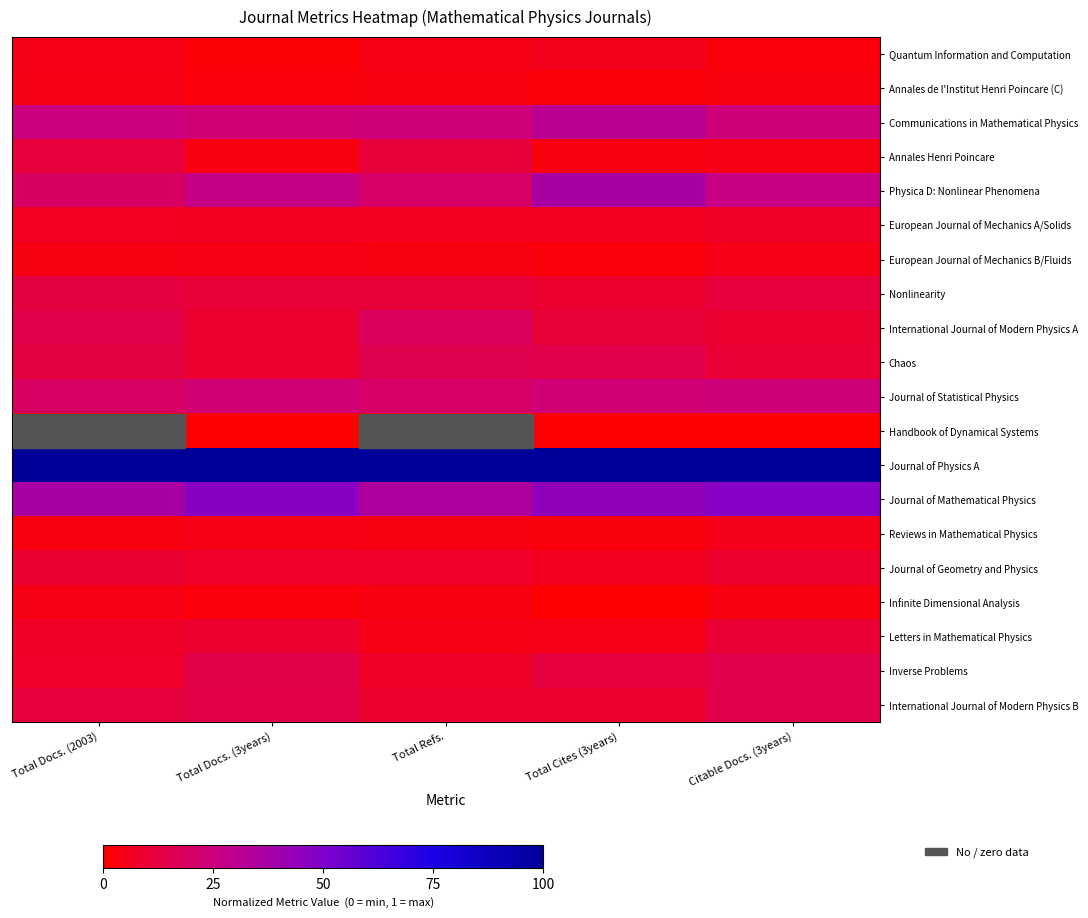

Which label corresponds to the smallest value in the chart?

Total Docs. (2003)